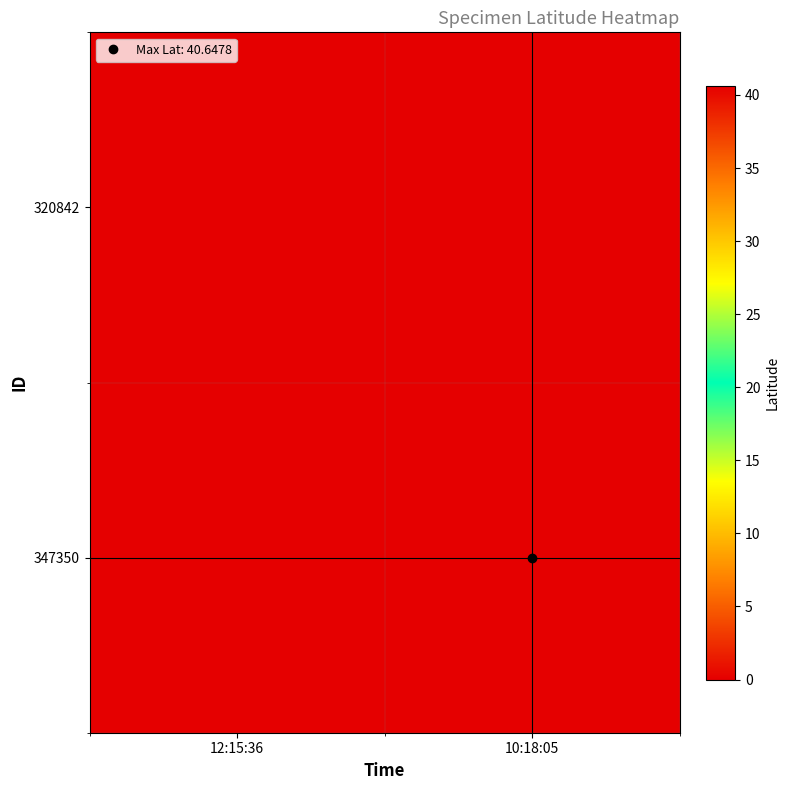

Reading left to right, list all the values displayed in this chart.

320842: 12:15:36=40.6	10:18:05=0.0
347350: 12:15:36=0.0	10:18:05=40.6